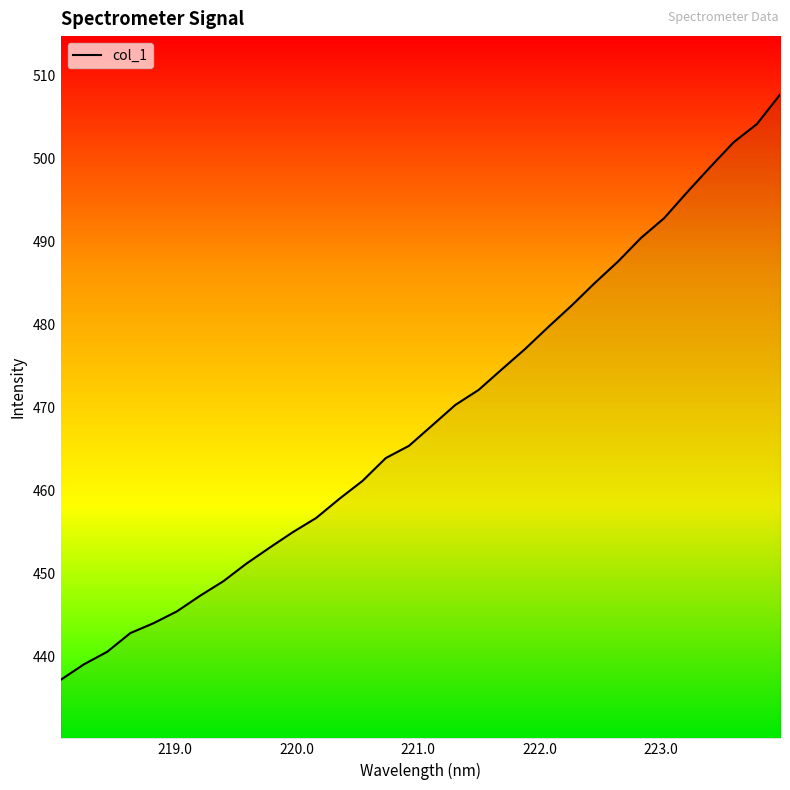

What is the greatest value displayed?

507.7